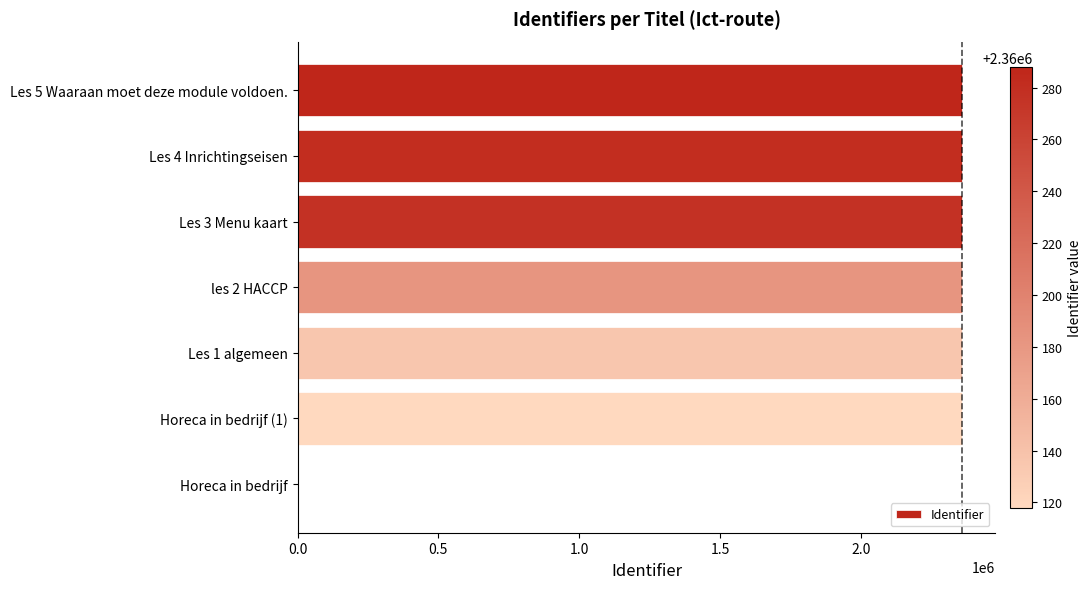

What is the greatest value displayed?

2360288